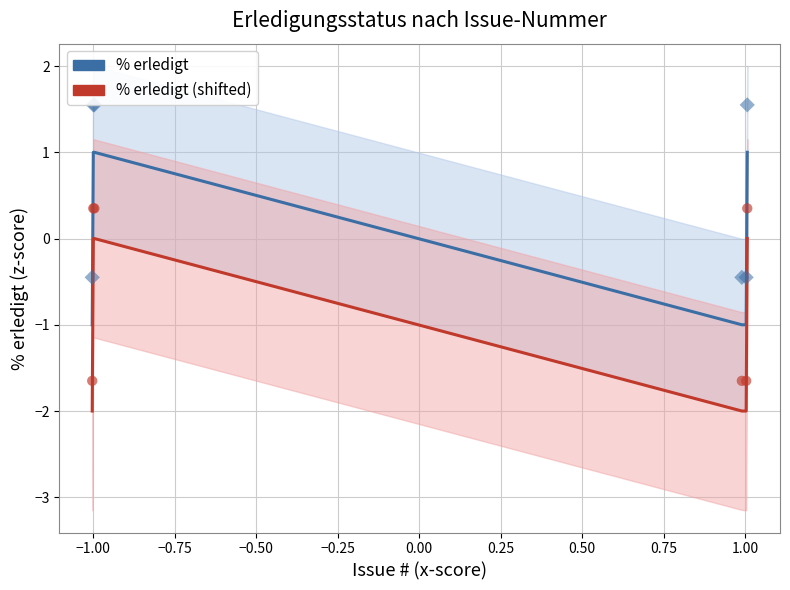

Which series has the largest total across all categories?

% erledigt